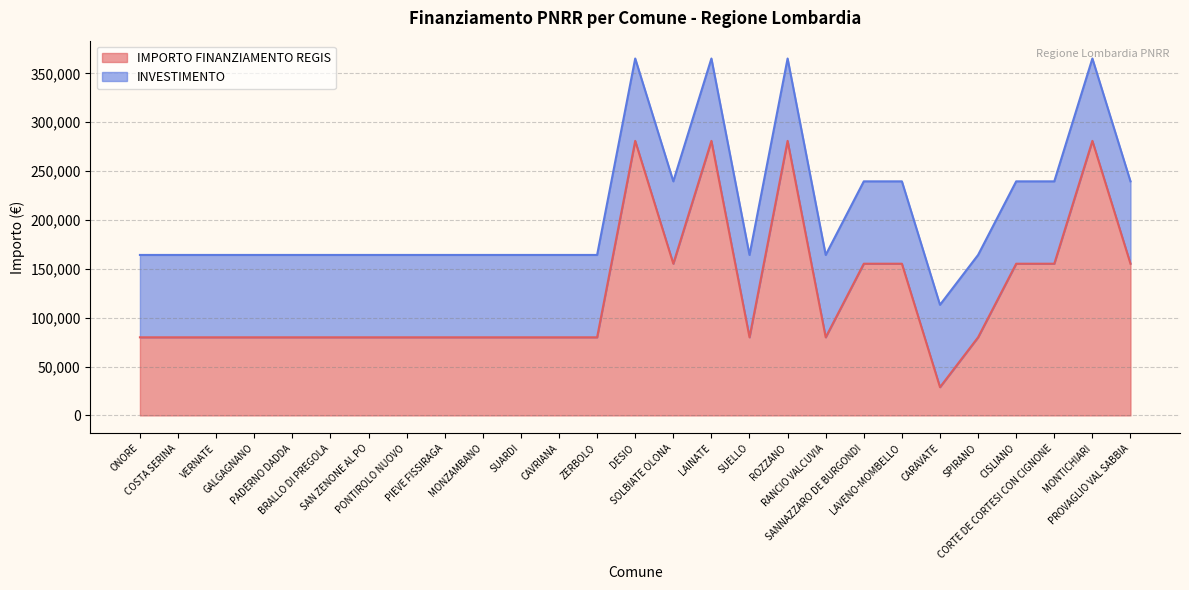

At which label is the value closest to 154917?

SOLBIATE OLONA